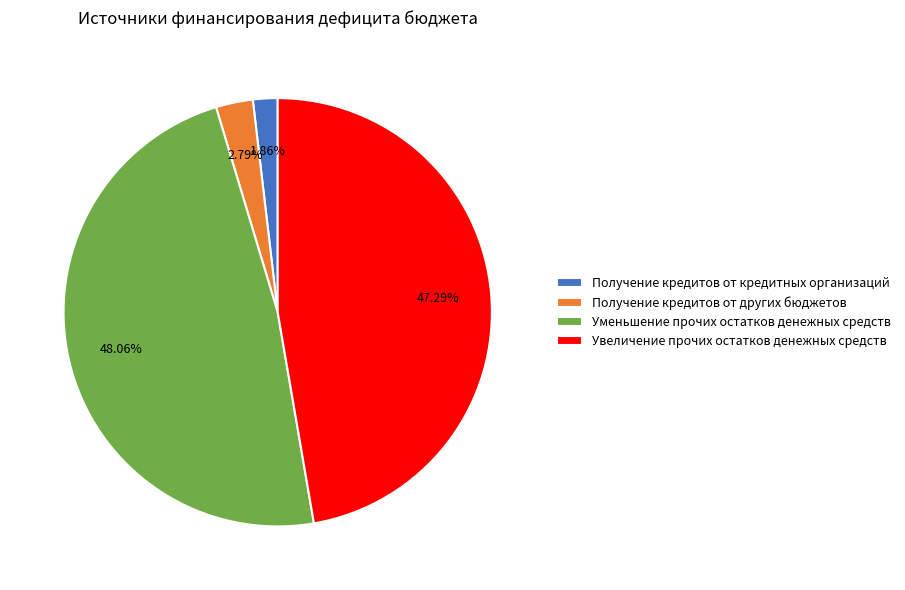

Rank the categories by value from lowest to highest.

Получение кредитов от кредитных организаций, Получение кредитов от других бюджетов, Увеличение прочих остатков денежных средств, Уменьшение прочих остатков денежных средств